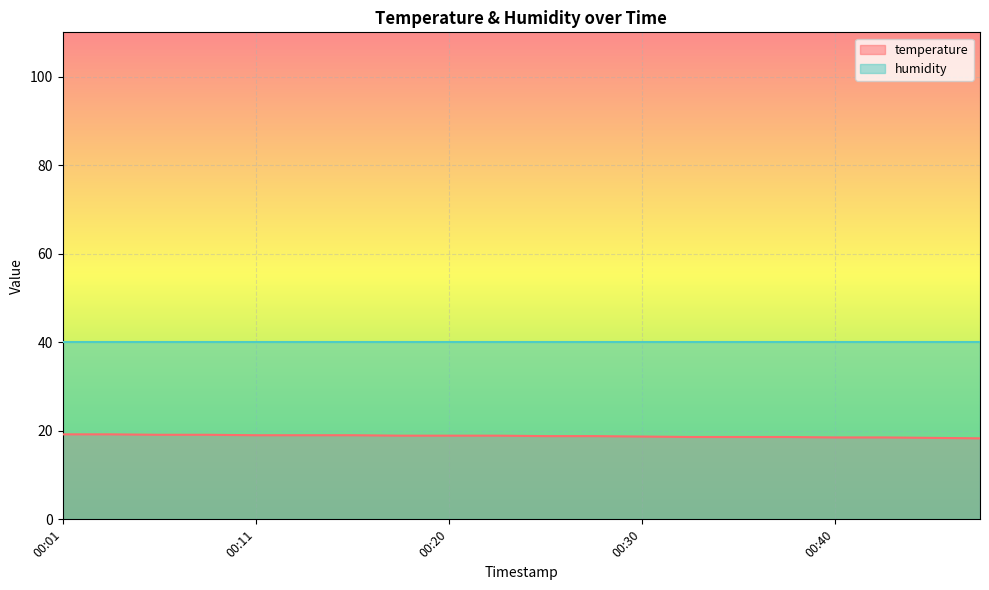

How many series are shown in this chart?

2